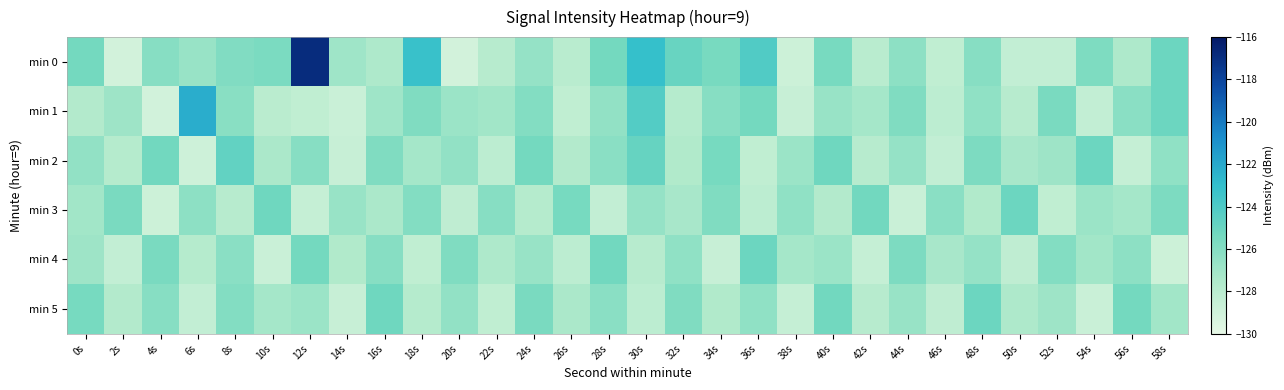

What is the difference between the highest and lowest values at 16s?

2.3